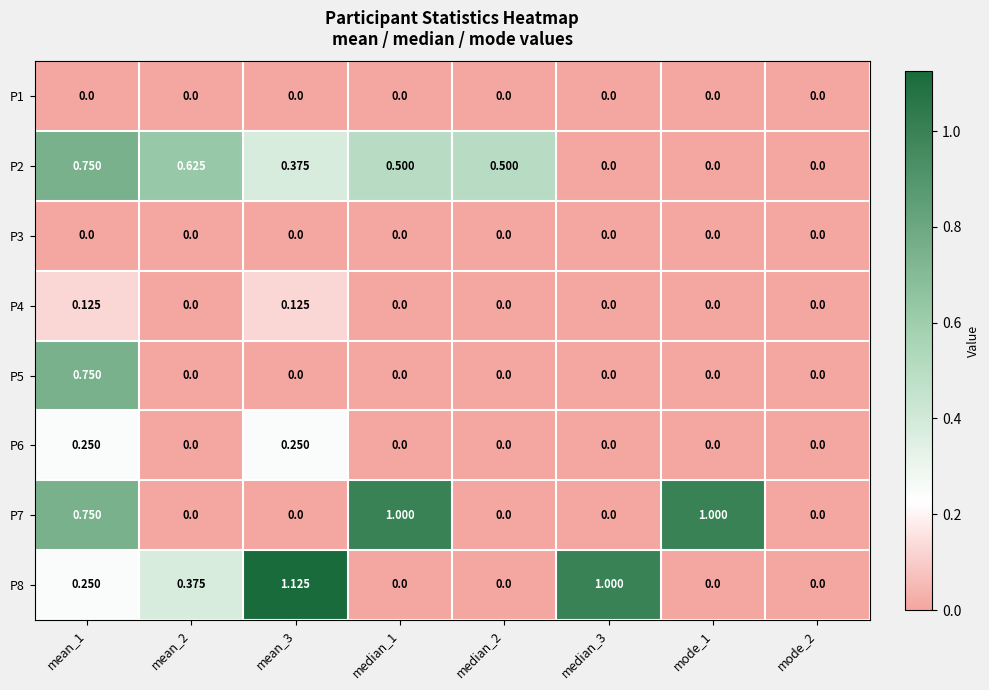

Count the number of data series in this chart.

8